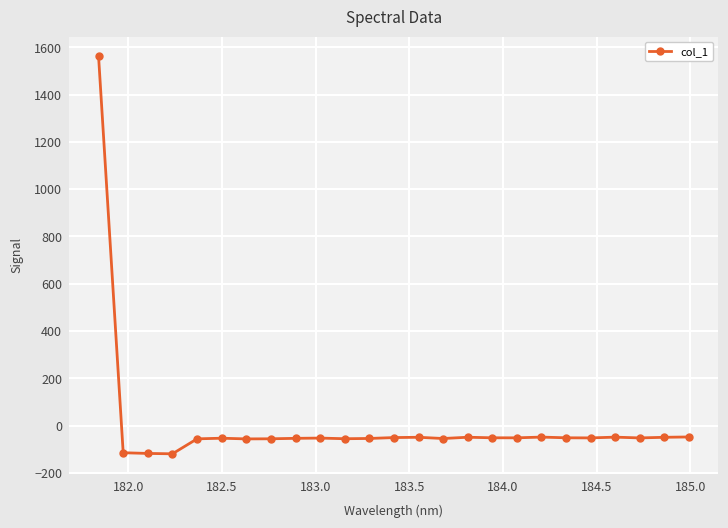

How many data points are less than -51?

17